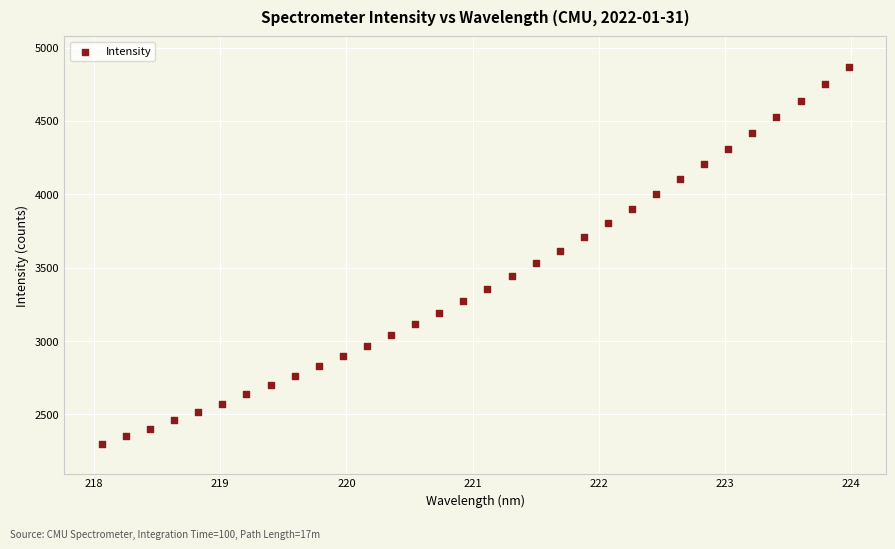

What is the range of X values (max minus min)?

5.9